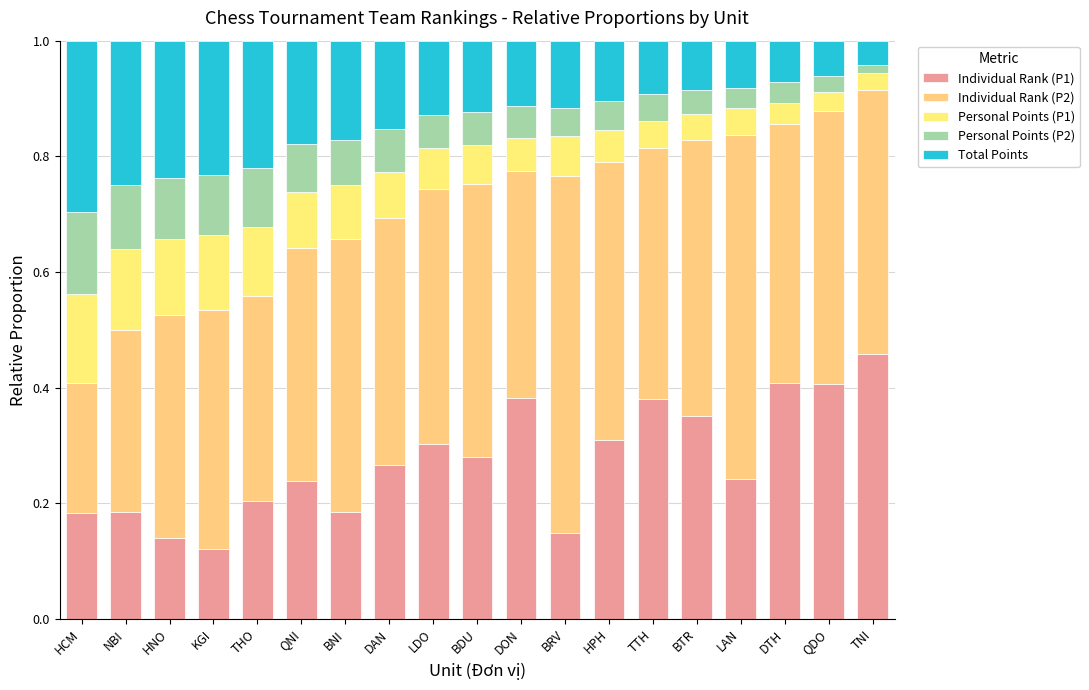

At how many categories does at least one series exceed 0?

19